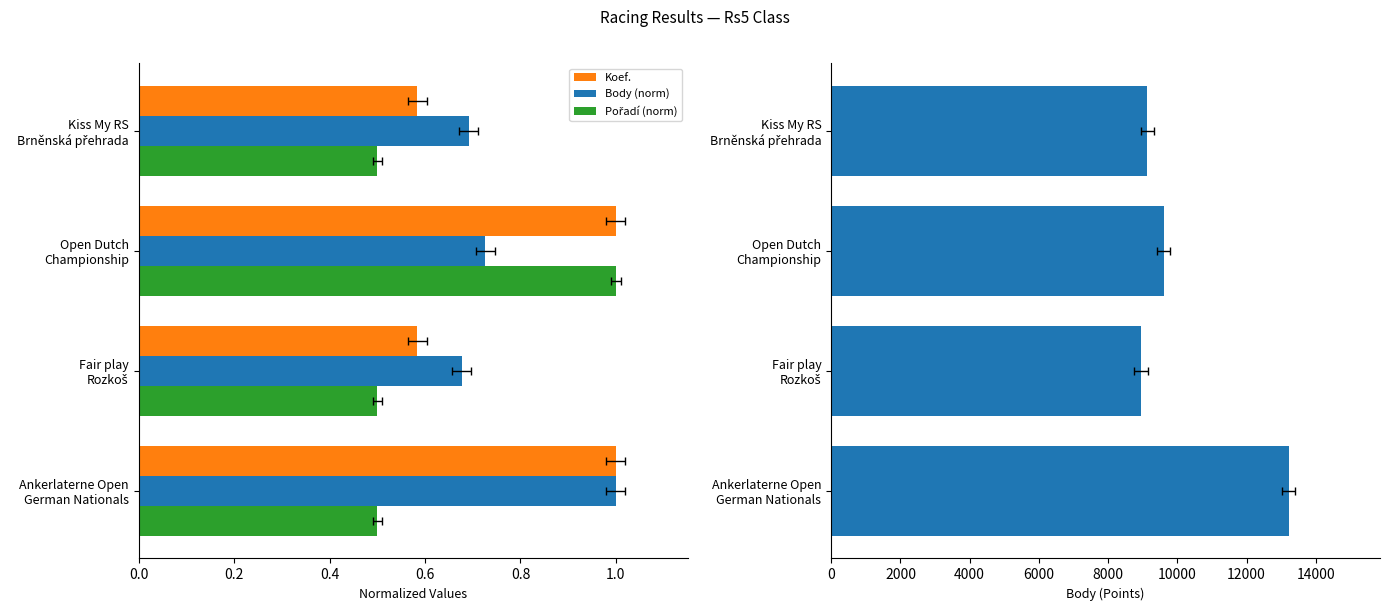

Which has a higher value, Open Dutch Championship or Fair play Rozkoš?

Open Dutch Championship